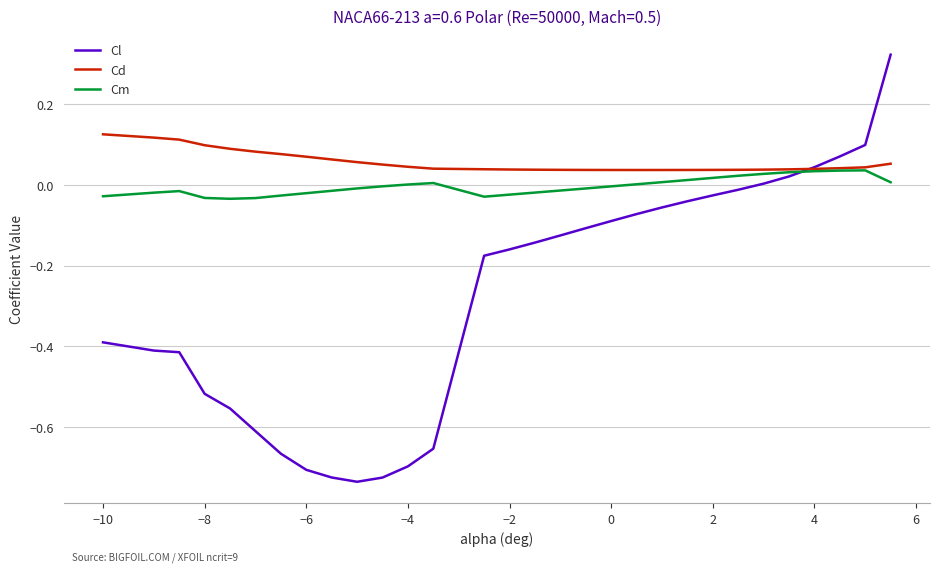

Which series has the largest total across all categories?

Cd